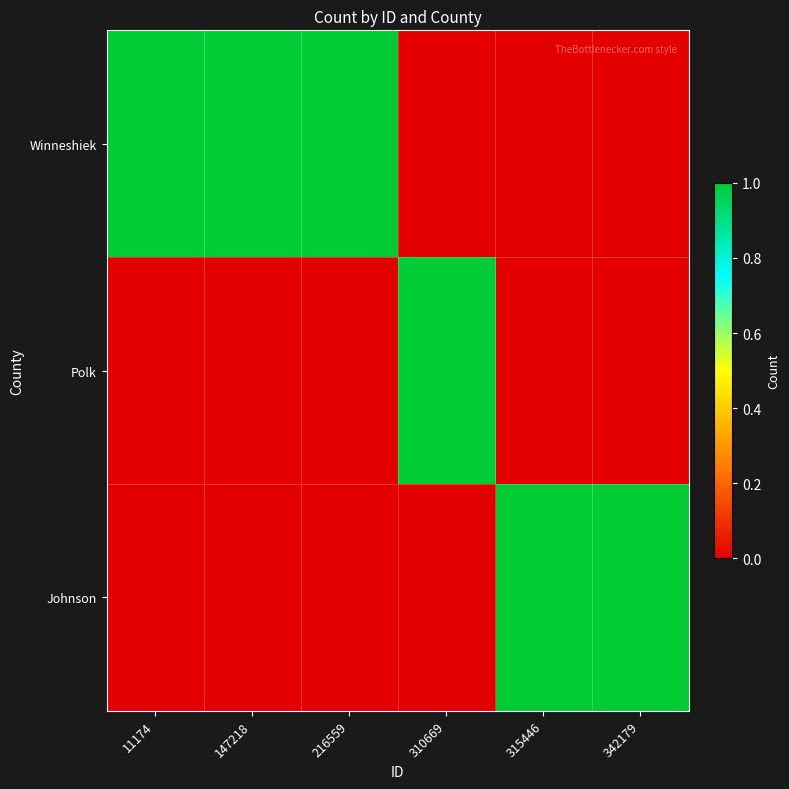

How many categories are shown in the chart?

6